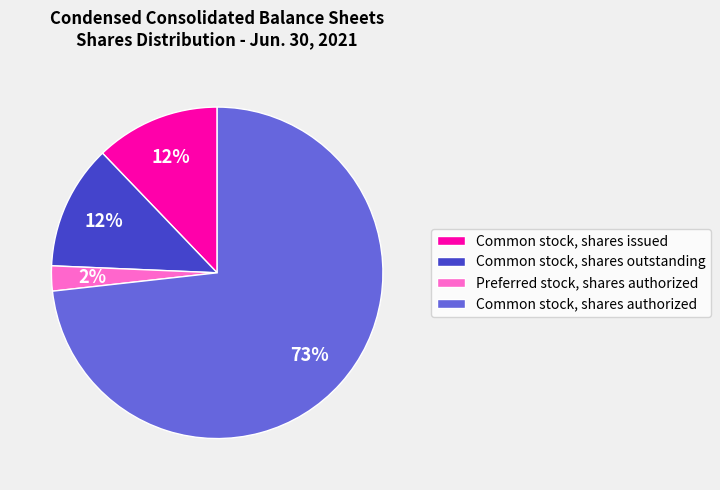

To the nearest percent, what portion does Common stock, shares outstanding represent?

12%